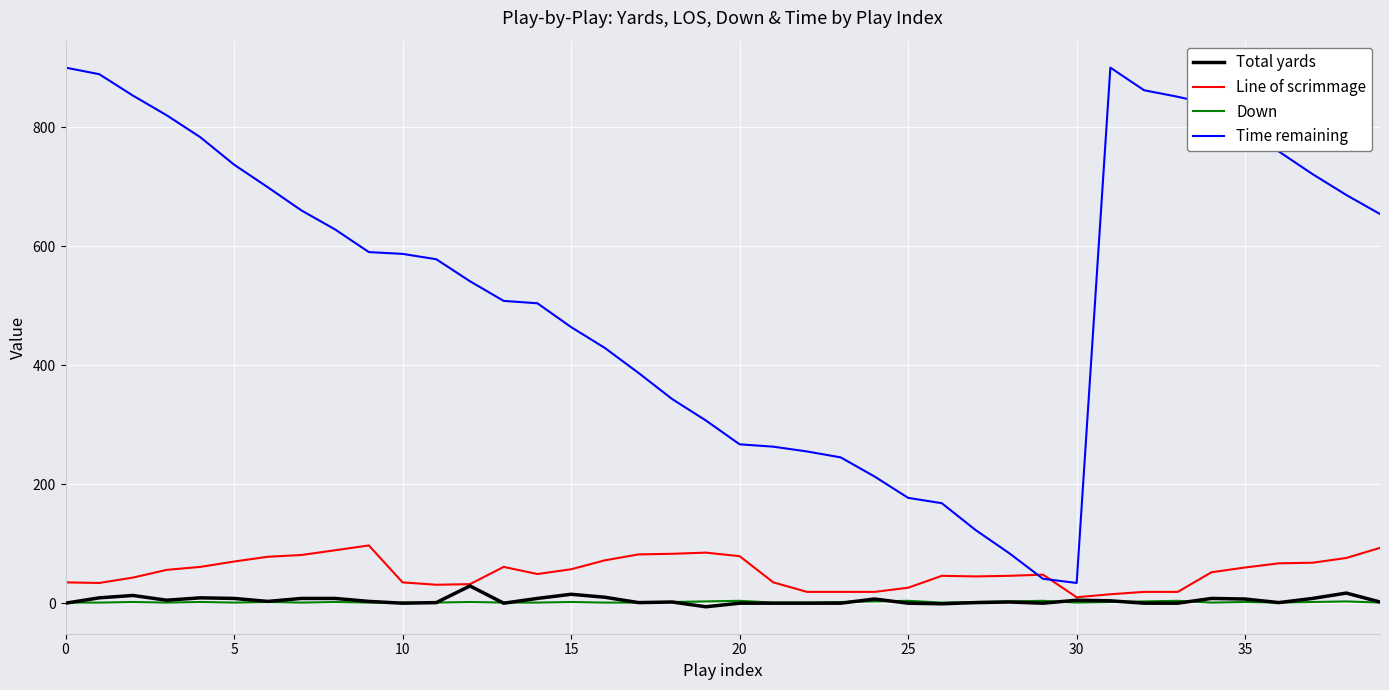

True or false: Down and Time remaining intersect in this chart.

False